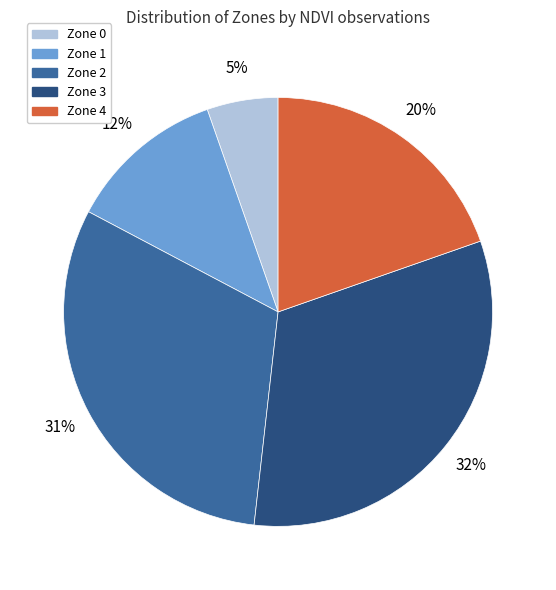

To the nearest percent, what is the difference between the largest and smallest slice percentages?

27%